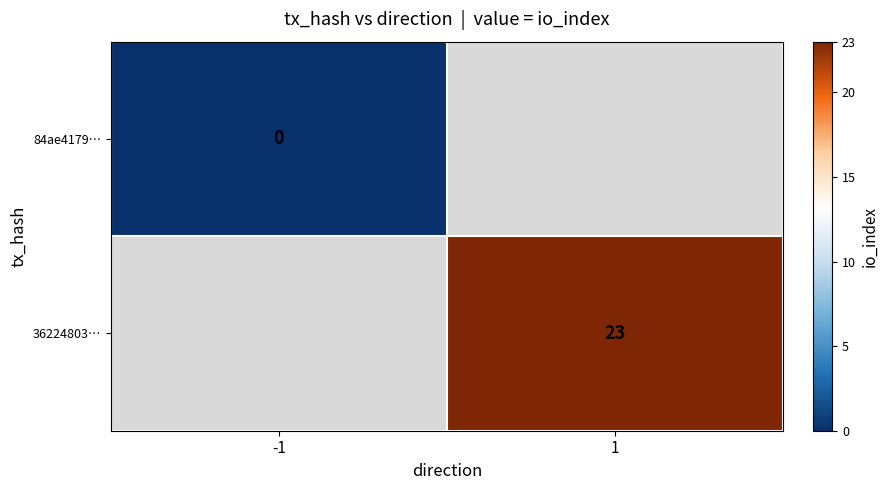

At how many categories does at least one series exceed 2?

1